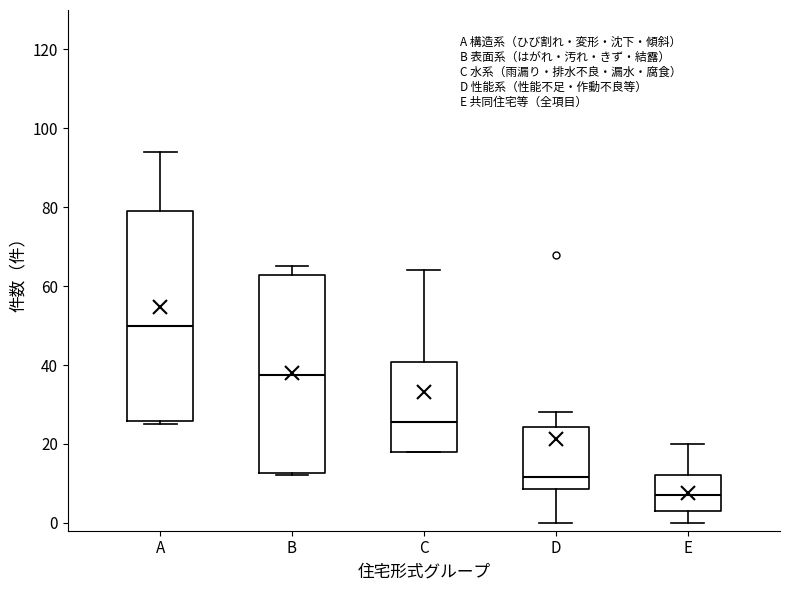

Reading left to right, transcribe this box plot: for each box, give where its median line is, the range the box spans, and where its two whiskers end, as read against the y-axis. The values are not printed on the chart, so give them approximately, as read against the axis.

A: median 50, box 26 to 80, whiskers 26 (just below the box's lower edge) to 94
B: median 38, box 12 to 62, whiskers 12 (just below the box's lower edge) to 66
C: median 26, box 18 to 40, whiskers 18 to 64
D: median 12, box 8 to 24, whiskers 0 to 28
E: median 8, box 4 to 12, whiskers 0 to 20